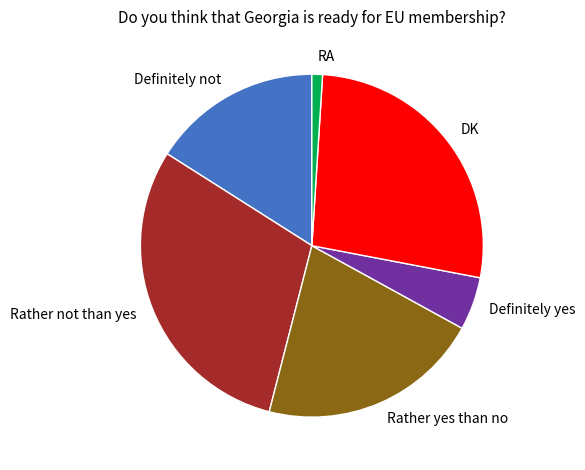

True or false: RA accounts for 1% of the total.

True